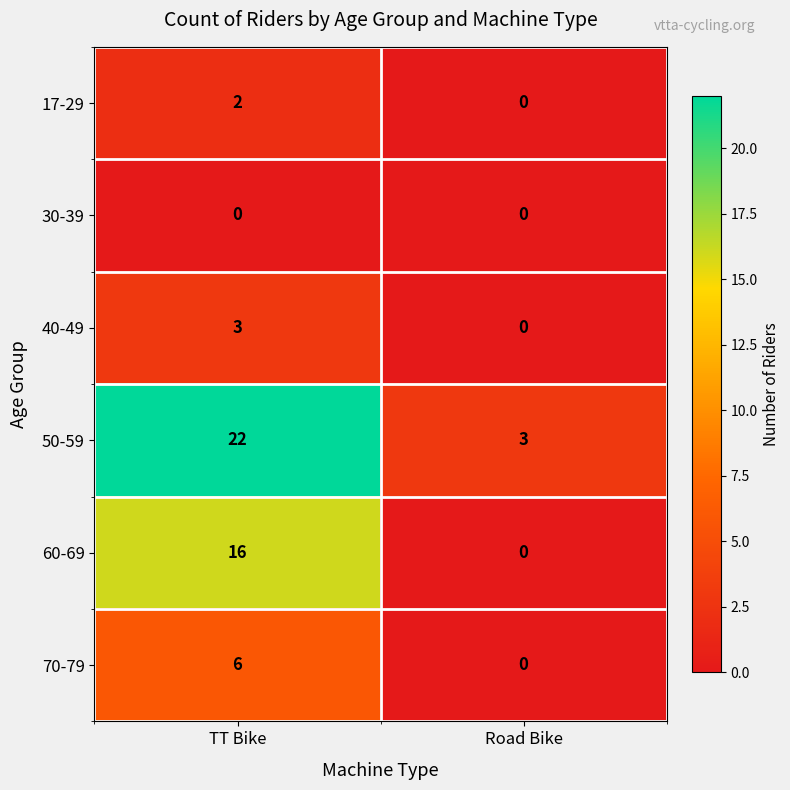

What value does the 50-59 series have at Road Bike, to the nearest 5?

5